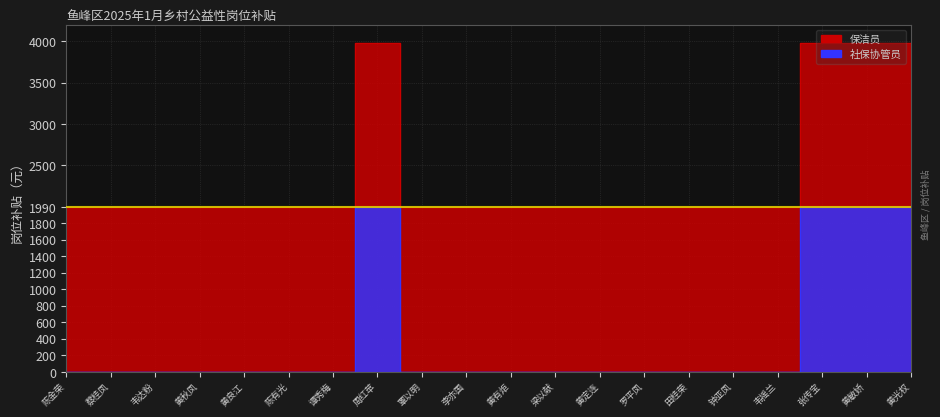

True or false: the data shows 2752 at 韦达粉.

False